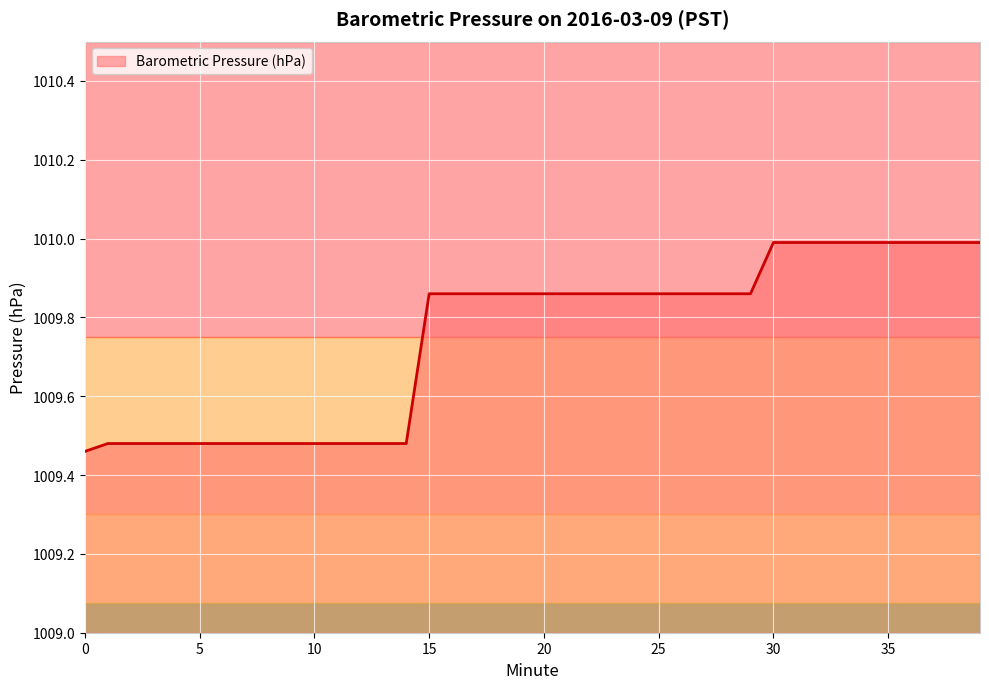

What is the difference between the second highest and minimum values?

0.5